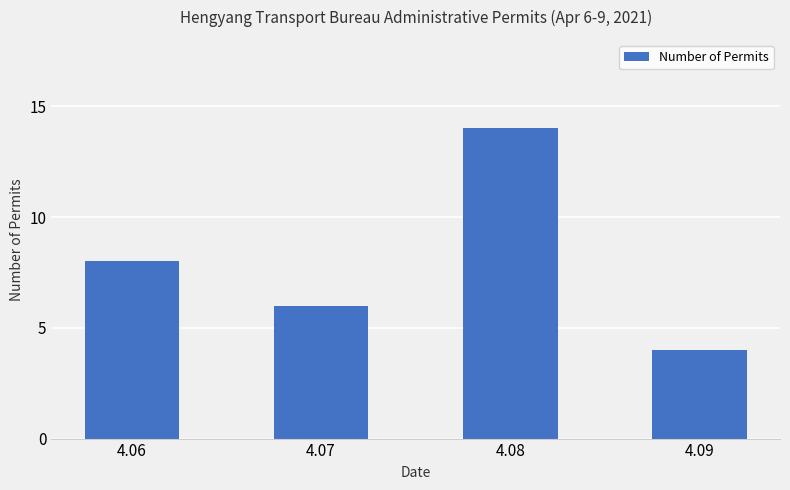

List the labels in order of value, largest first.

4.08, 4.06, 4.07, 4.09